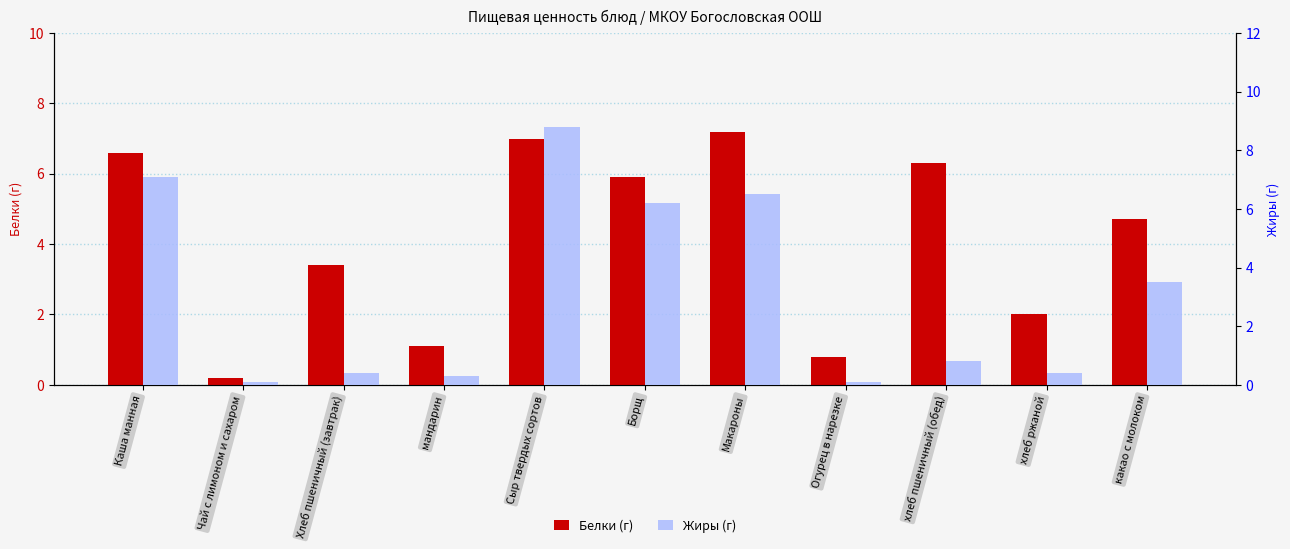

What is the difference between the second highest and second lowest values in the Белки series?

6.2